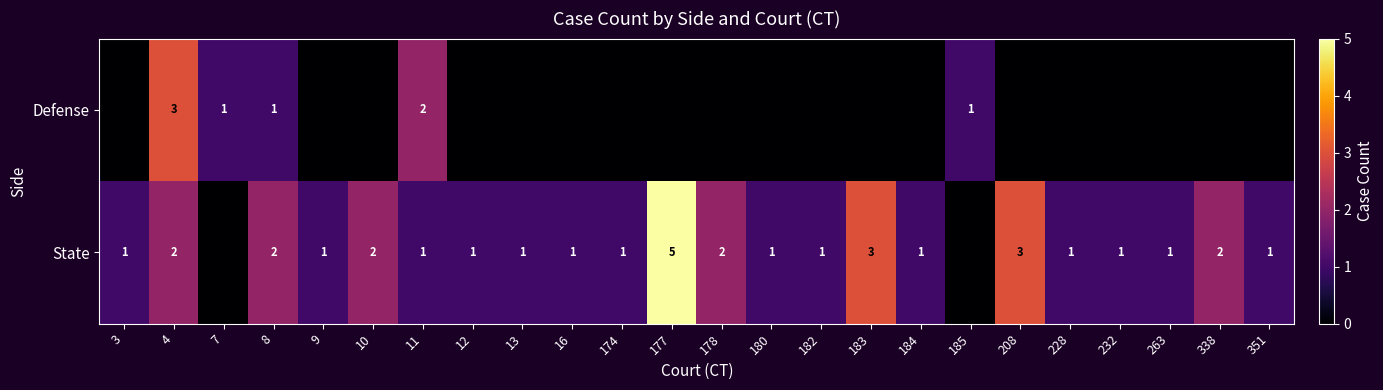

What is the difference between the State values at 177 and 180?

4